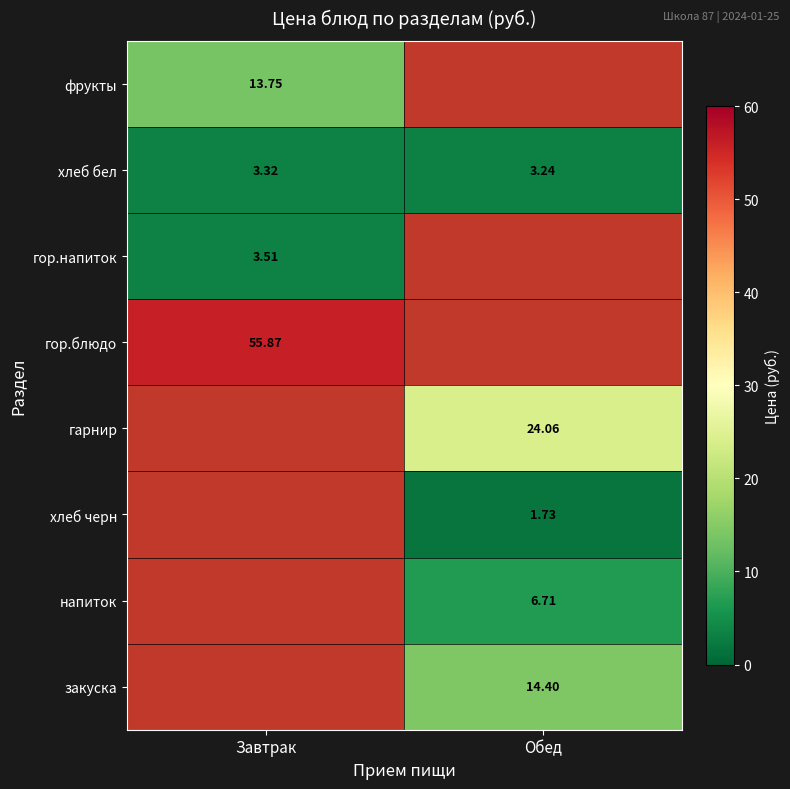

Where is хлеб бел nearest to the value 3?

Обед